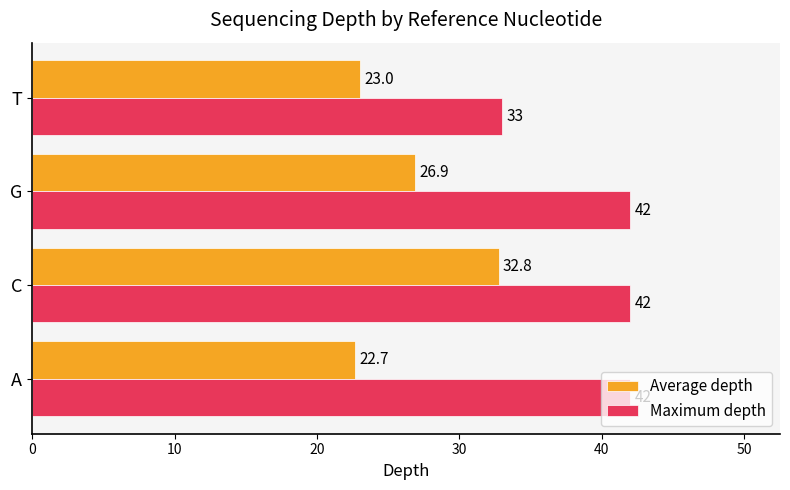

Which series has the widest spread of values?

Average depth